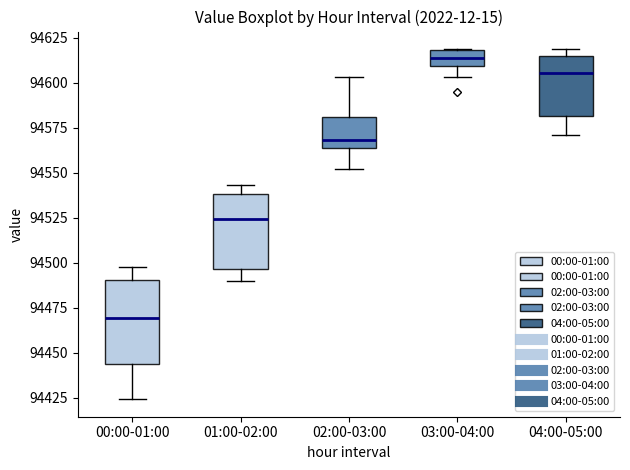

Reading left to right, read every box against the y-axis: the position of its median line, the range the box covers, and the ends of its whiskers. The values are not printed on the chart, so give them approximately, as read against the axis.

00:00-01:00: median 94470, box 94445 to 94490, whiskers 94425 to 94495
01:00-02:00: median 94525, box 94495 to 94540, whiskers 94490 to 94545
02:00-03:00: median 94570, box 94565 to 94580, whiskers 94550 to 94605
03:00-04:00: median 94615, box 94610 to 94620, whiskers 94605 to 94620
04:00-05:00: median 94605, box 94580 to 94615, whiskers 94570 to 94620